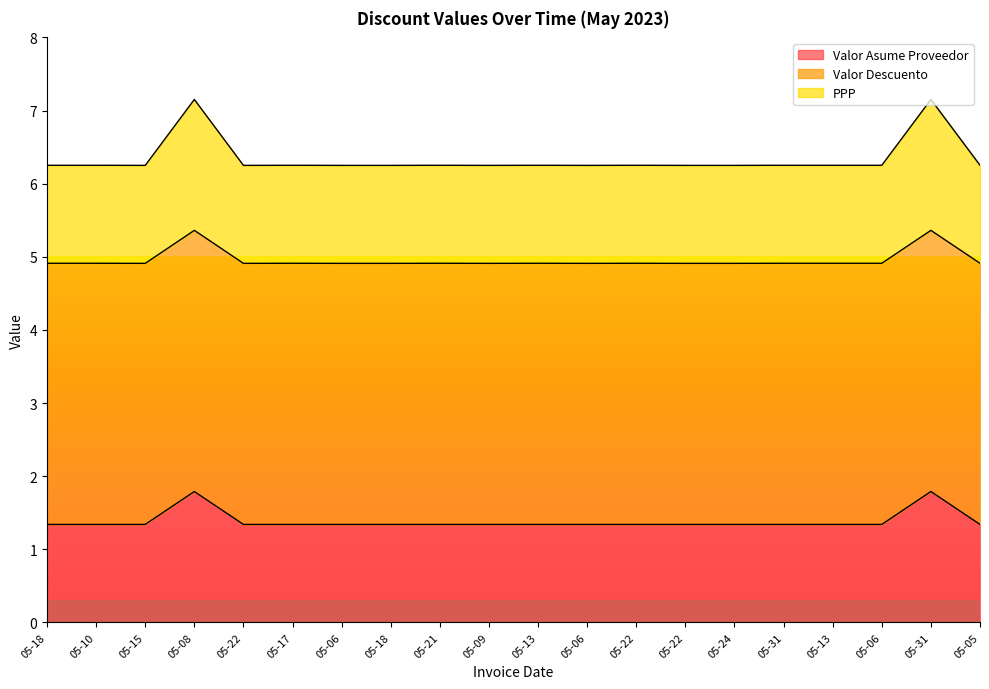

Does the chart display data point markers on the line(s)?

No